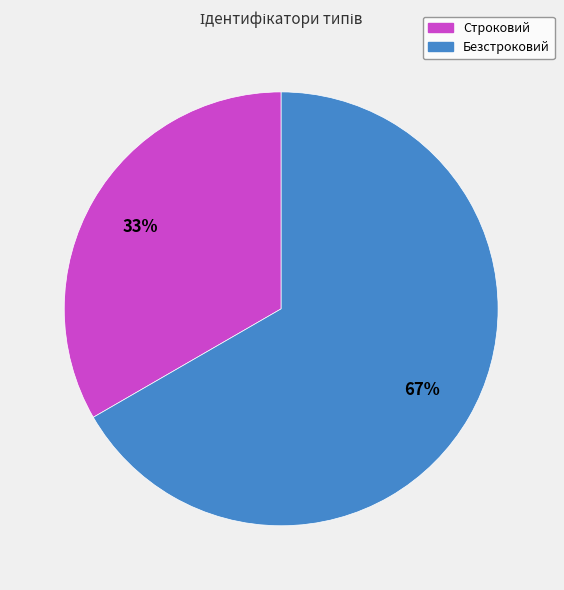

To the nearest percent, what is the average slice percentage?

50%